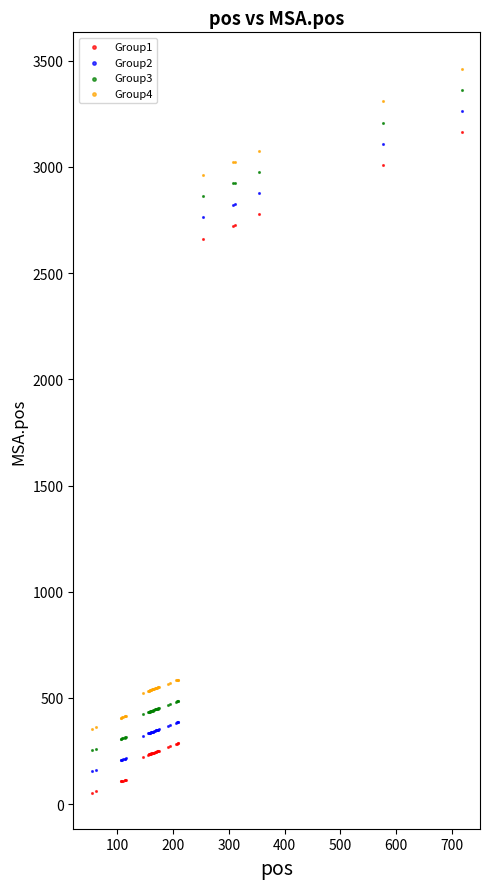

Across all series, what Y value is closest to 1759?

2662